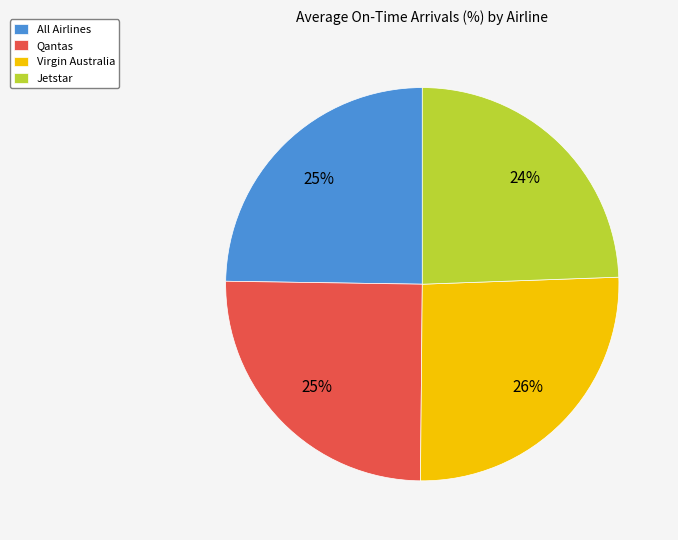

True or false: Qantas accounts for 35% of the total.

False